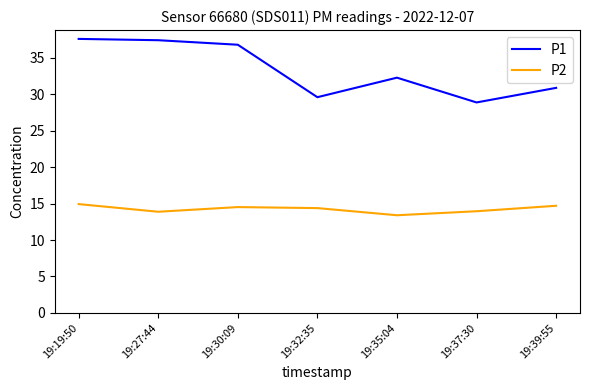

The value of P2 at 19:19:50 is 14.9. True or false?

True